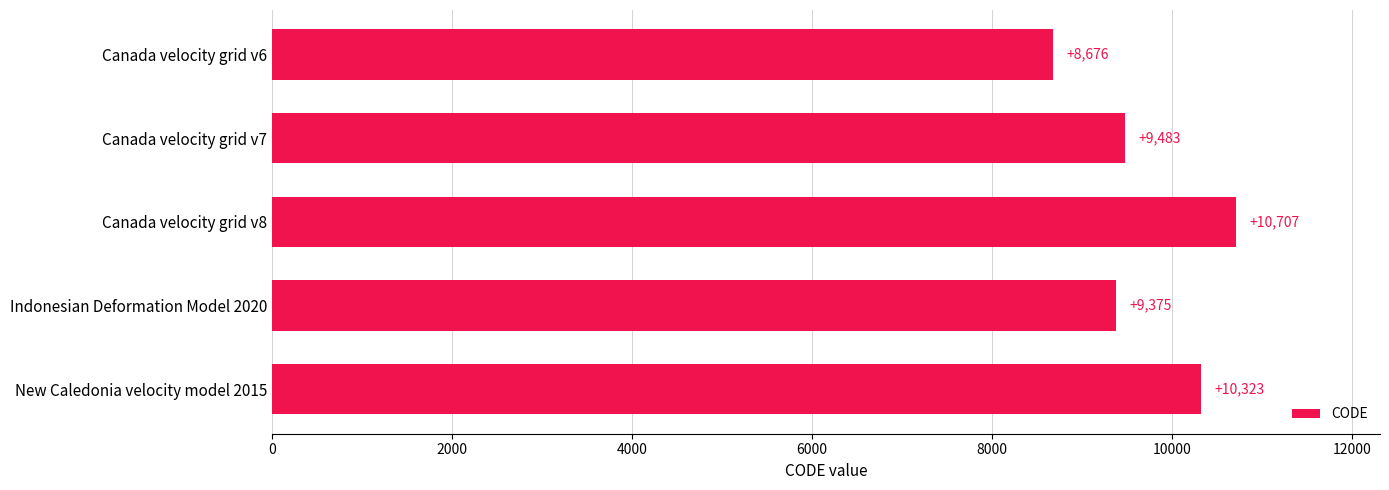

Is it true that the value at Indonesian Deformation Model 2020 is 15922?

False